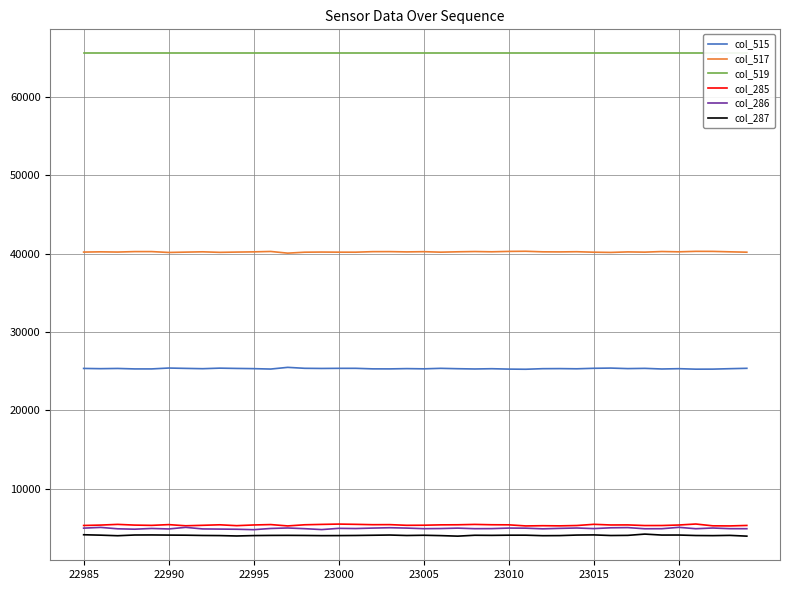

The value of col_286 at 22995 is 6878. True or false?

False